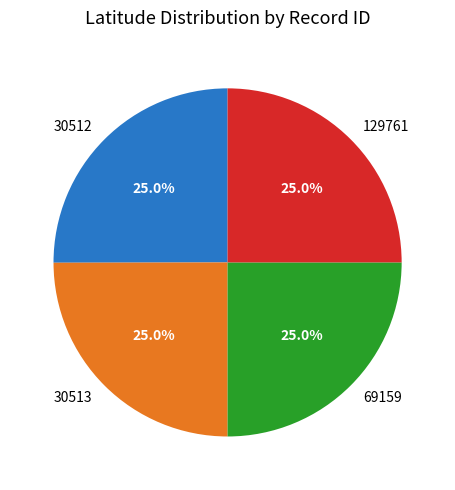

Approximately how many times larger is the value at 69159 compared to 30512?

1.0